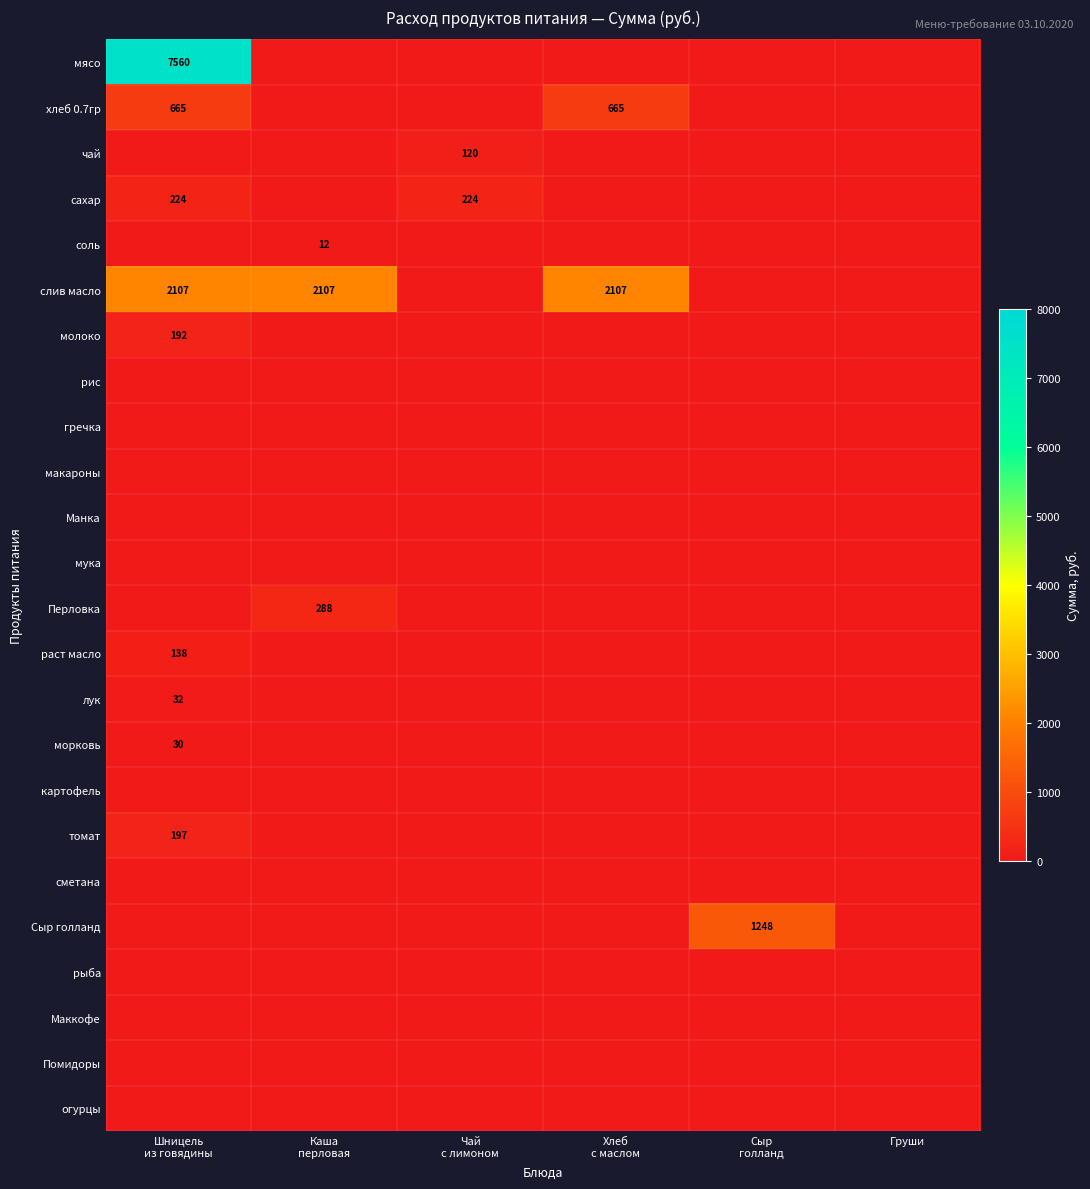

Count the number of categories in the chart.

6